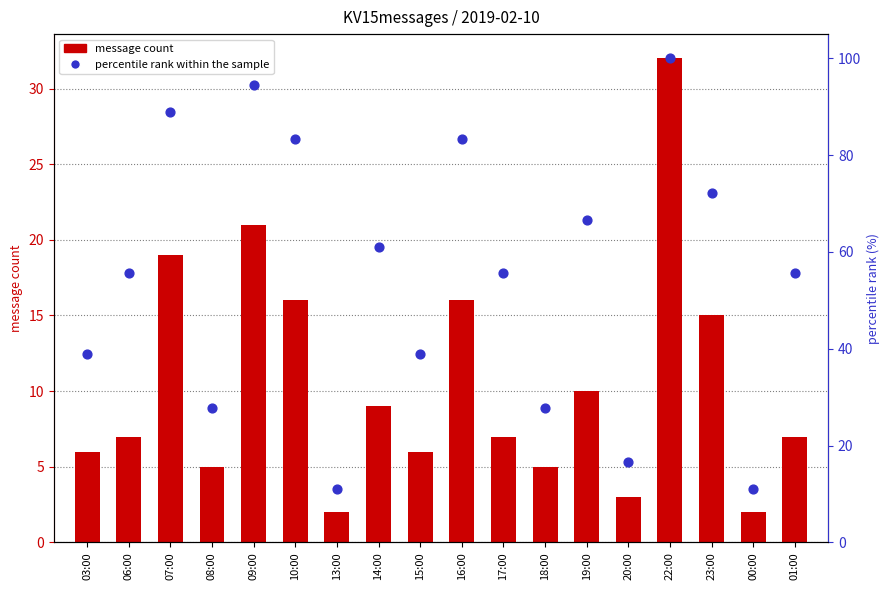

At how many categories does at least one series exceed 10?

18